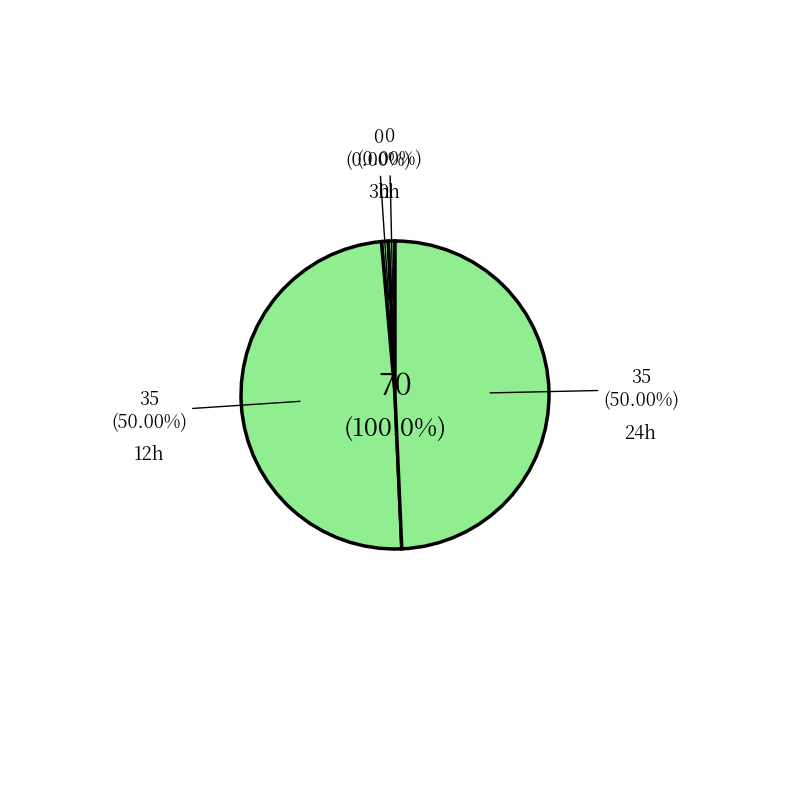

Approximately how many times larger is the value at 24 compared to 12?

1.0